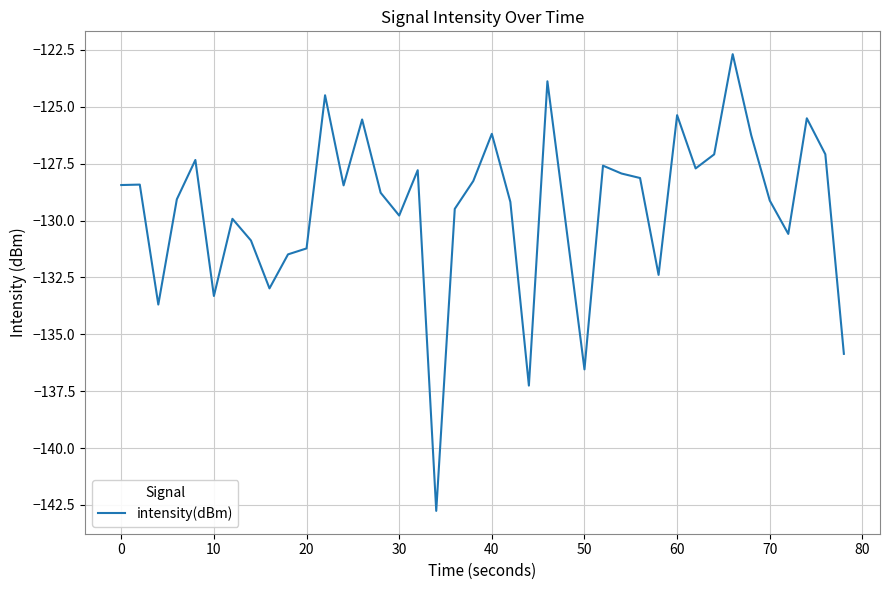

What is the difference between the maximum and minimum values?

20.1